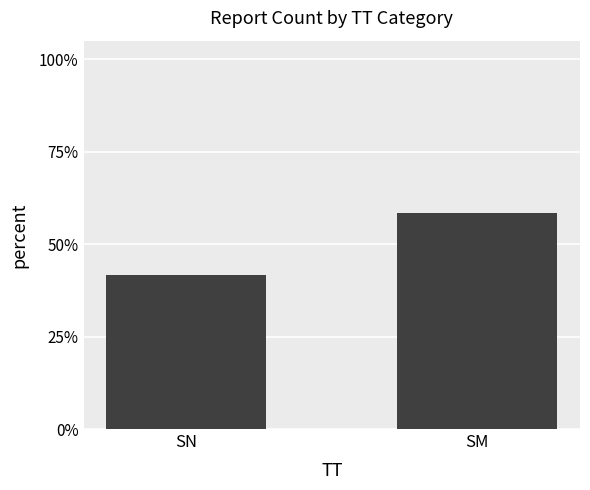

Are the bars horizontal?

No